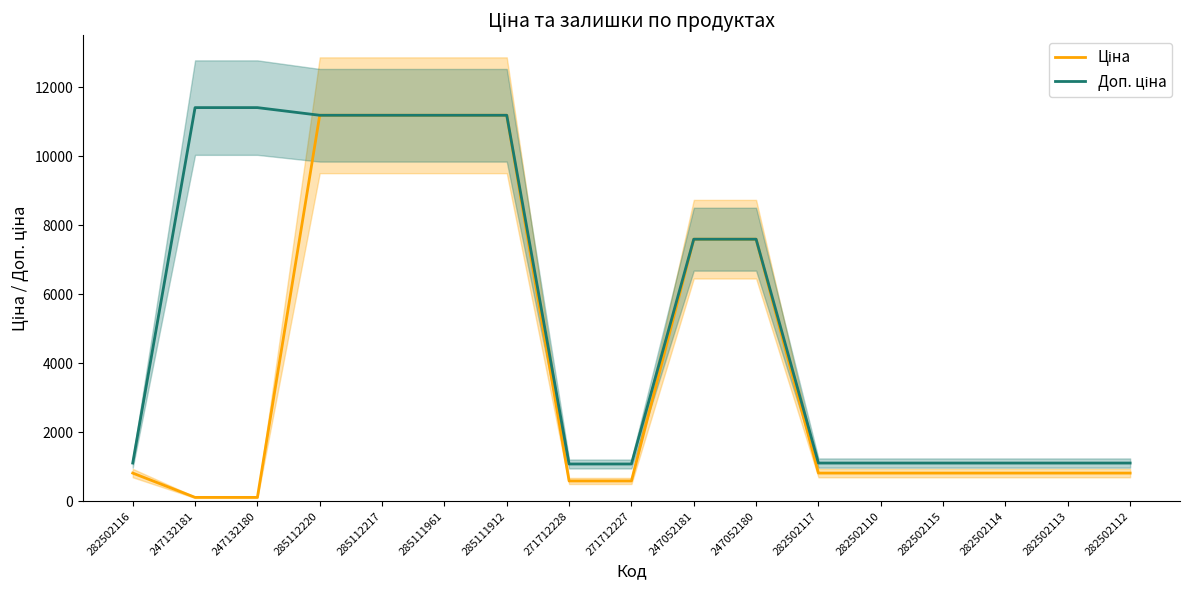

How many data points in Доп. ціна are less than 1109?

2